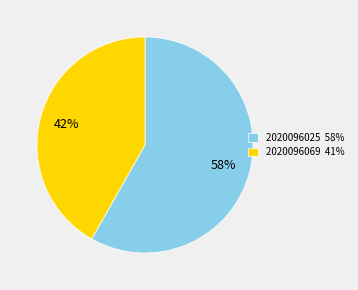

To the nearest percent, what portion does 2020096069 represent?

42%